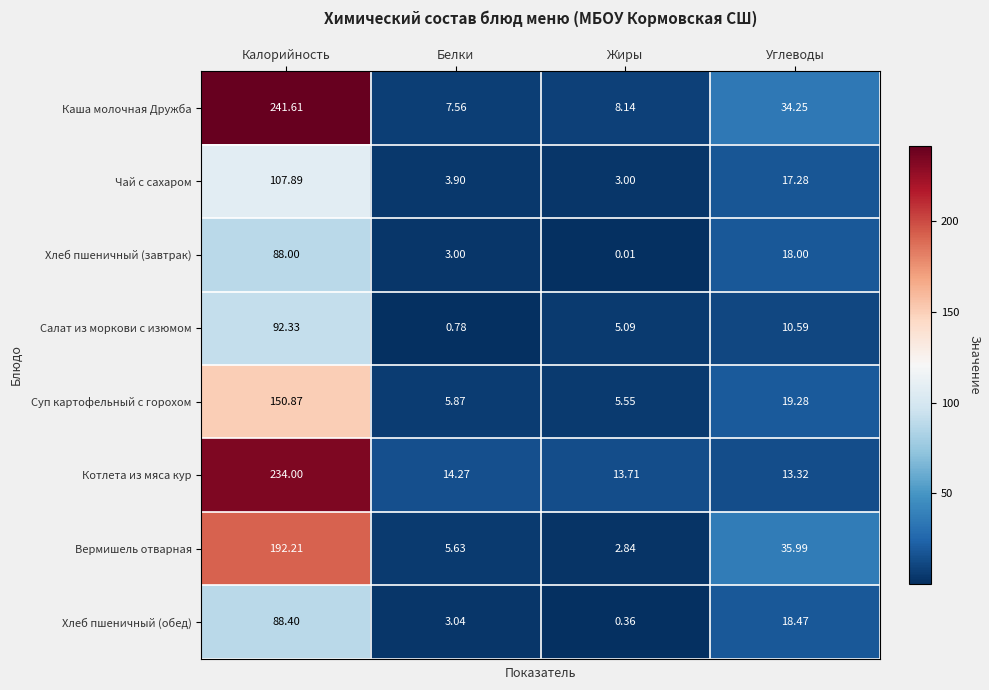

Rank the series at Жиры from highest to lowest value.

Котлета из мяса кур, Каша молочная Дружба, Суп картофельный с горохом, Салат из моркови с изюмом, Чай с сахаром, Вермишель отварная, Хлеб пшеничный (обед), Хлеб пшеничный (завтрак)